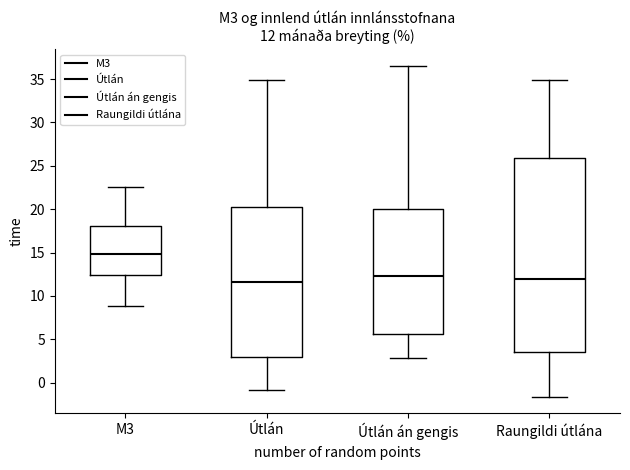

Which box is the tallest, from its lower edge to its upper edge?

Raungildi útlána